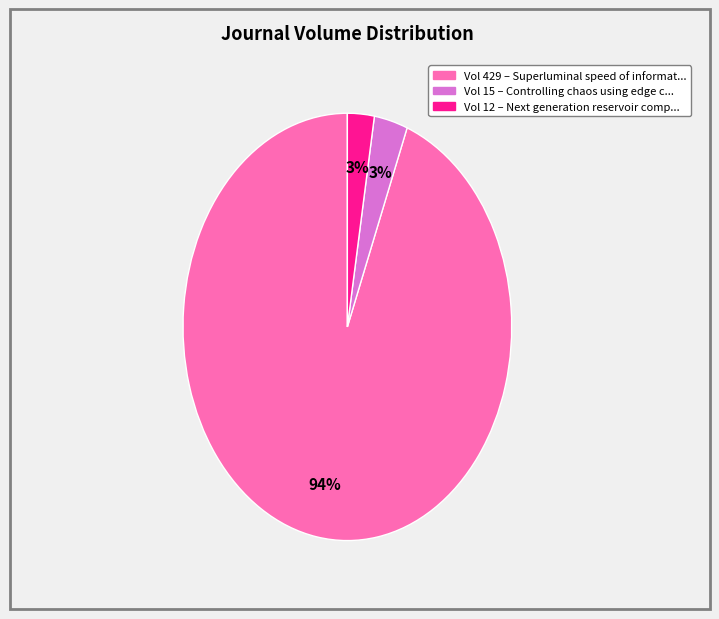

Does any single category account for the majority?

Yes